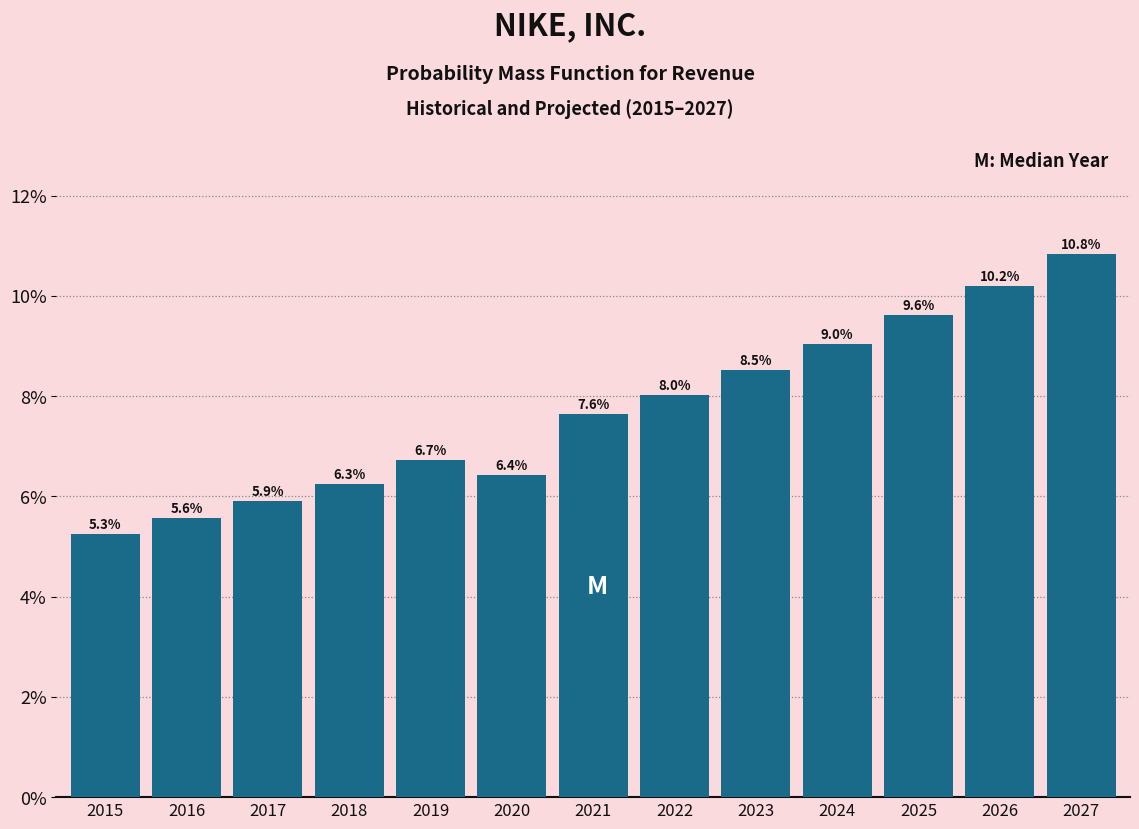

Reading left to right, extract all data points from this chart.

2015=5.3	2016=5.6	2017=5.9	2018=6.3	2019=6.7	2020=6.4	2021=7.6	2022=8.0	2023=8.5	2024=9.0	2025=9.6	2026=10.2	2027=10.8